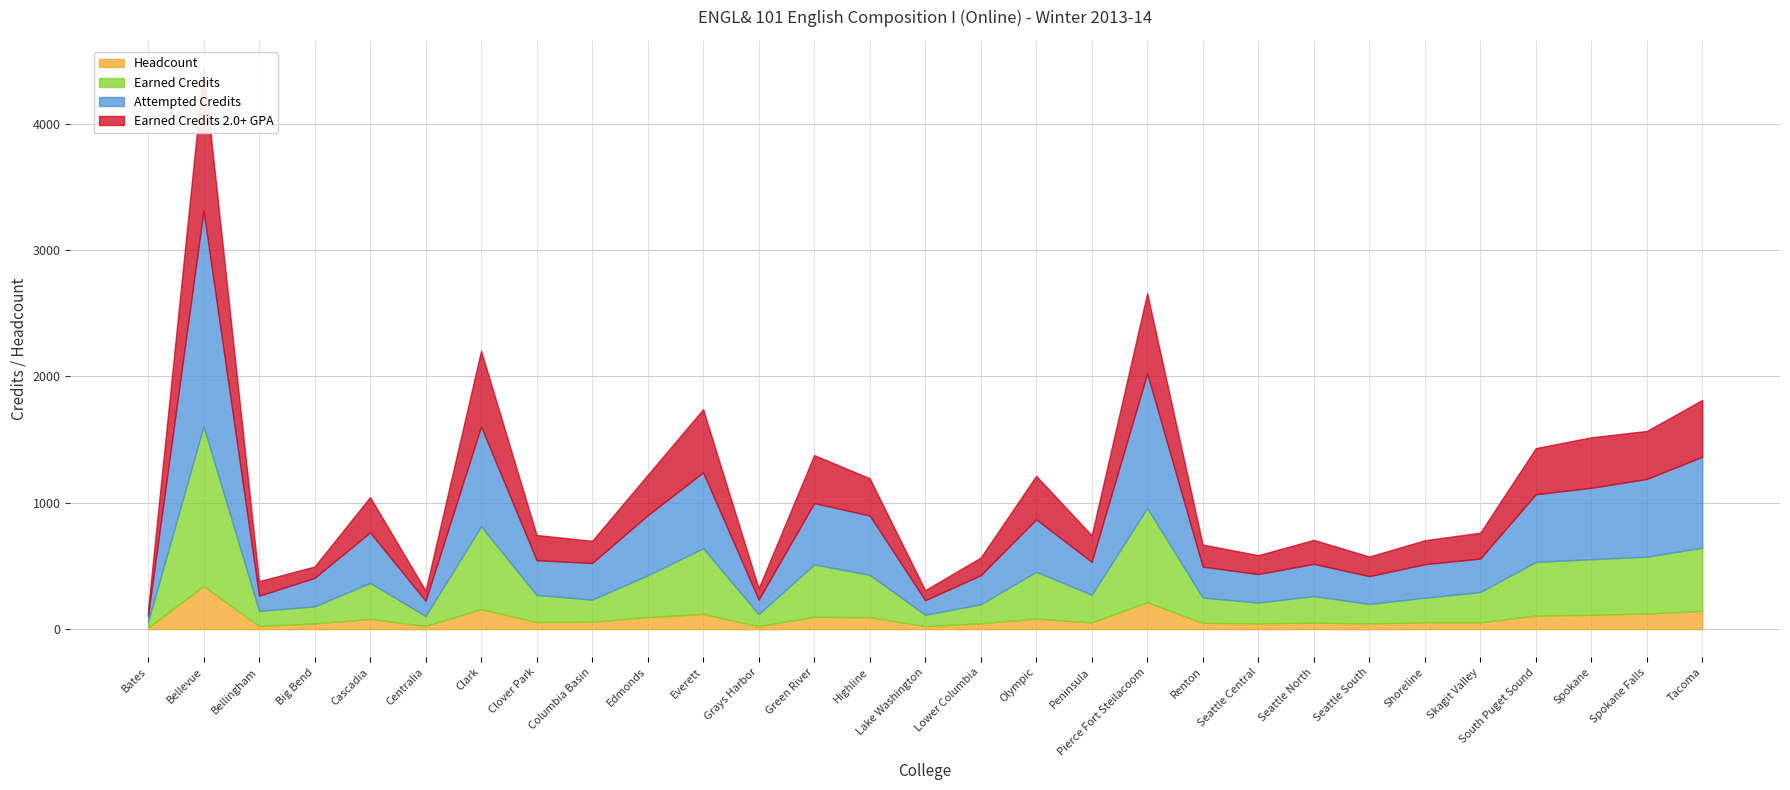

In Attempted Credits, how many points are higher than both neighbors (excluding endpoints)?

8